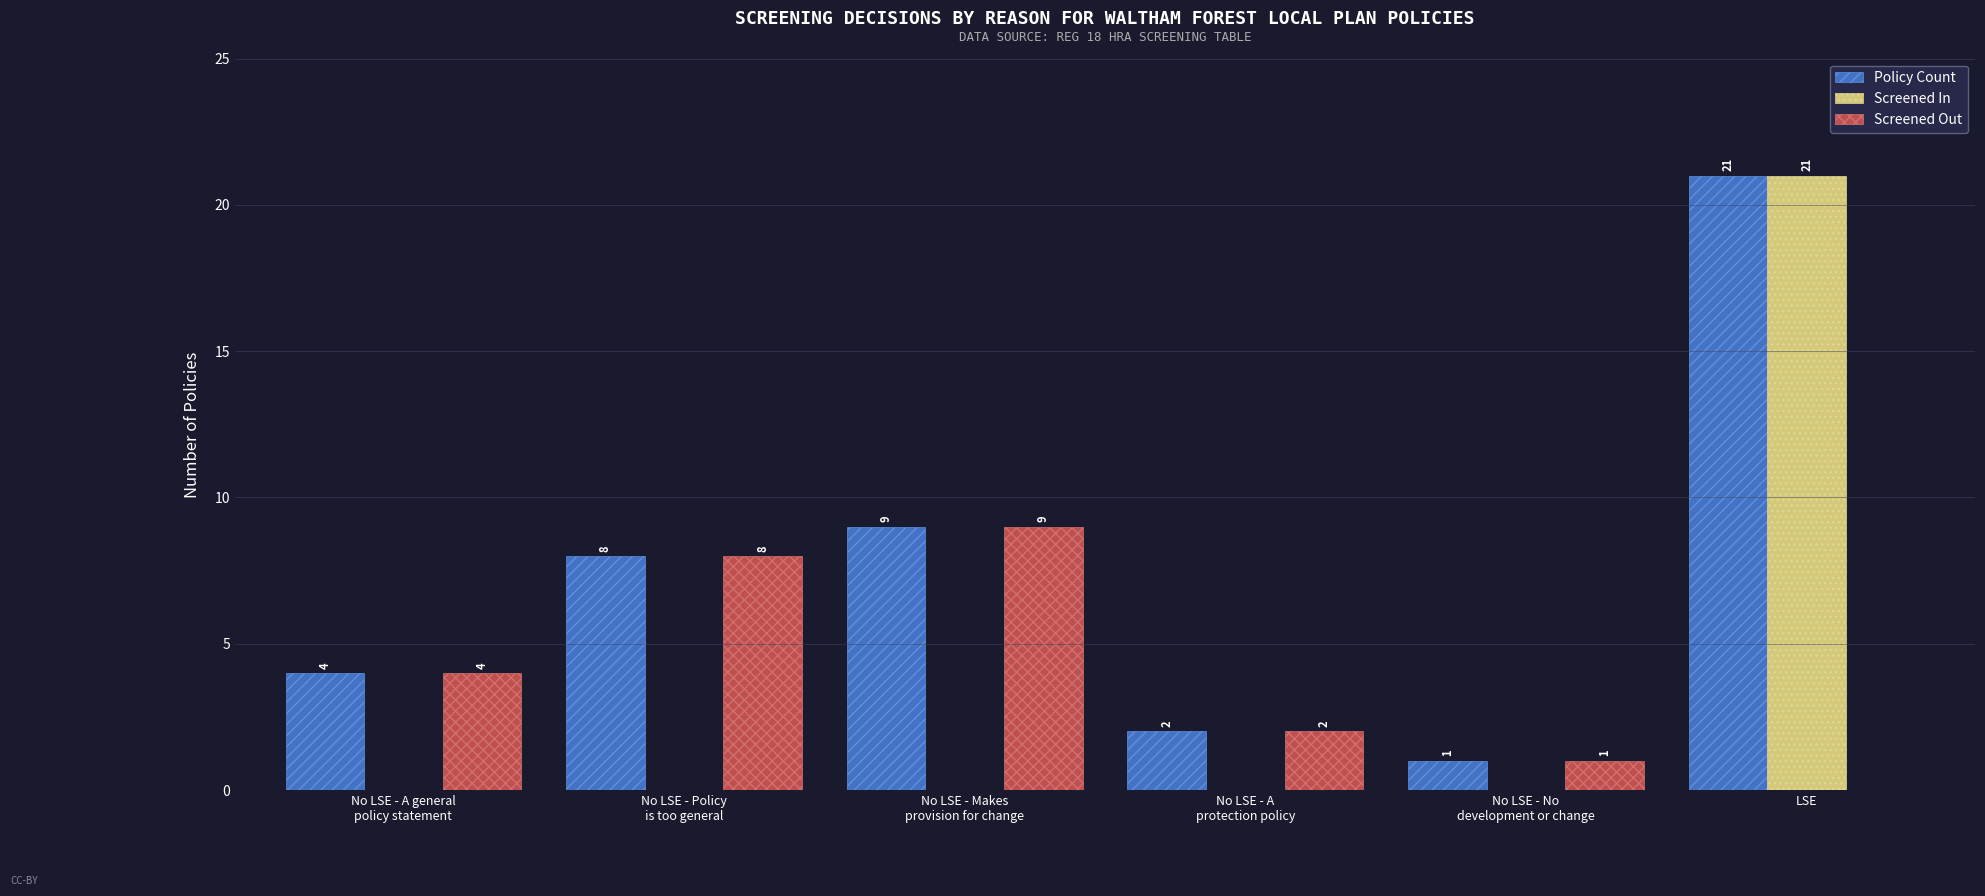

What is the greatest value displayed?

21